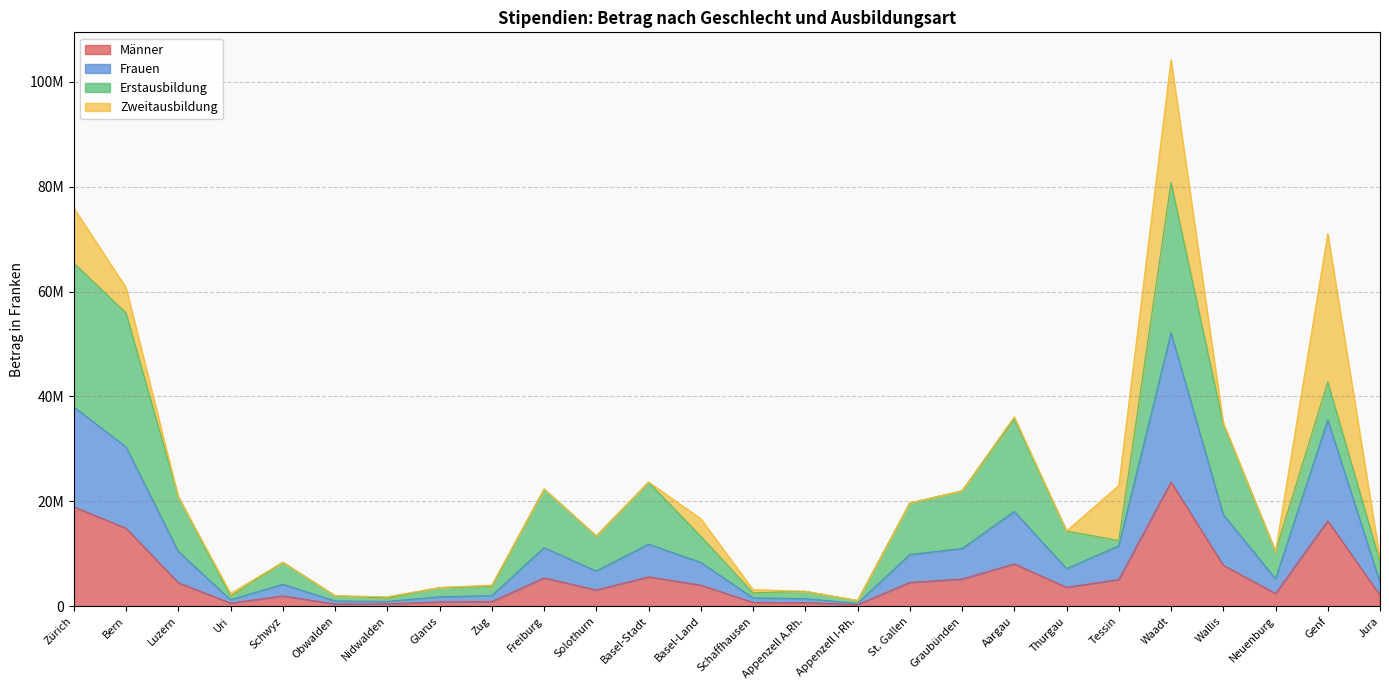

What are all the series names shown in the legend?

Männer, Frauen, Erstausbildung, Zweitausbildung